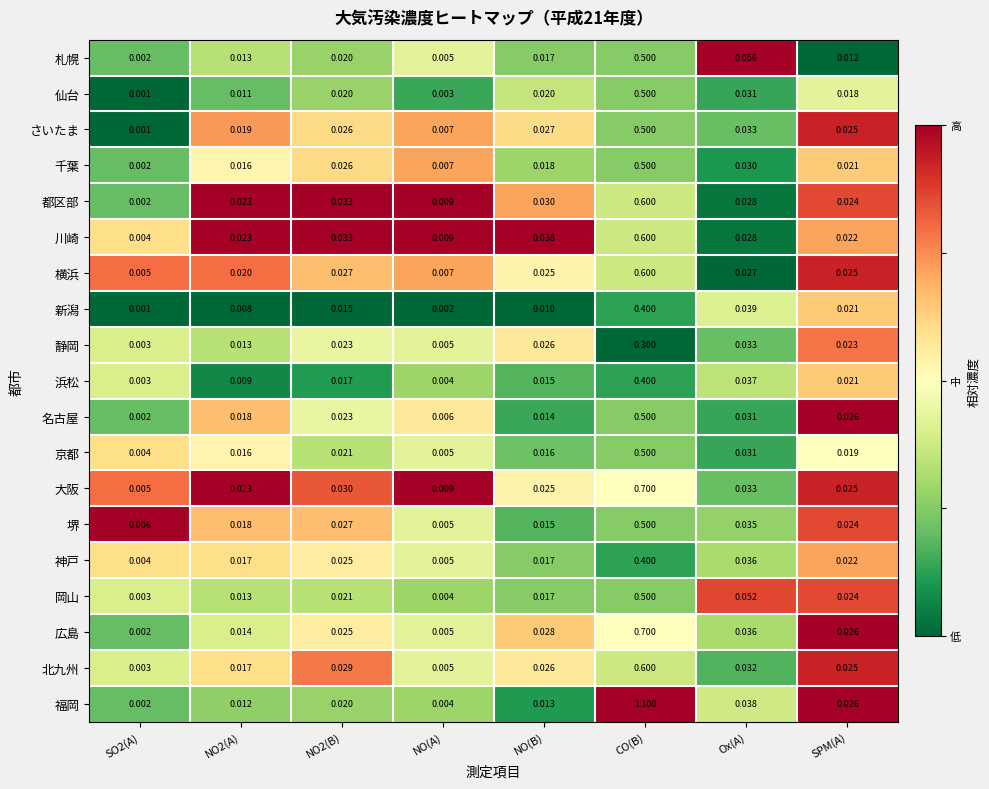

Which series changed the most between NO2(A) and Ox(A)?

札幌